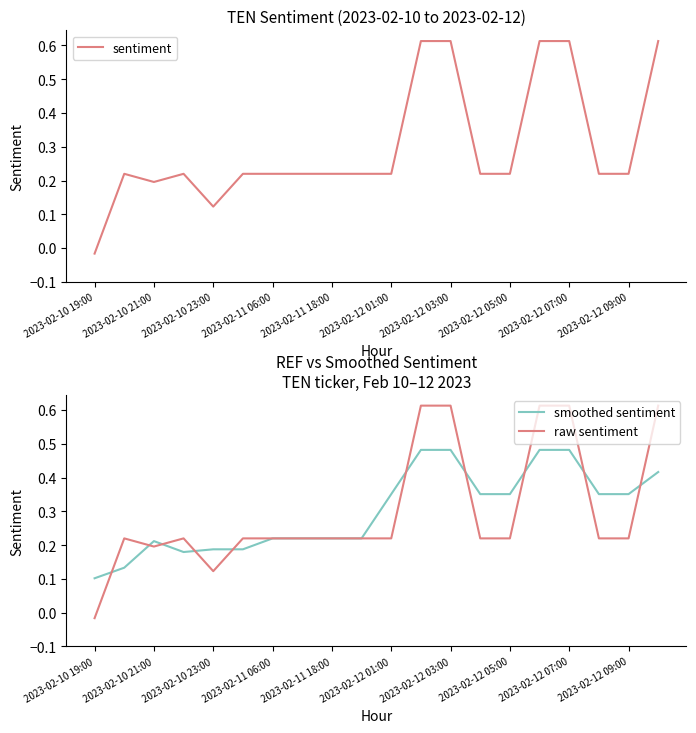

At which label is raw sentiment closest to 0?

2023-02-10 19:00